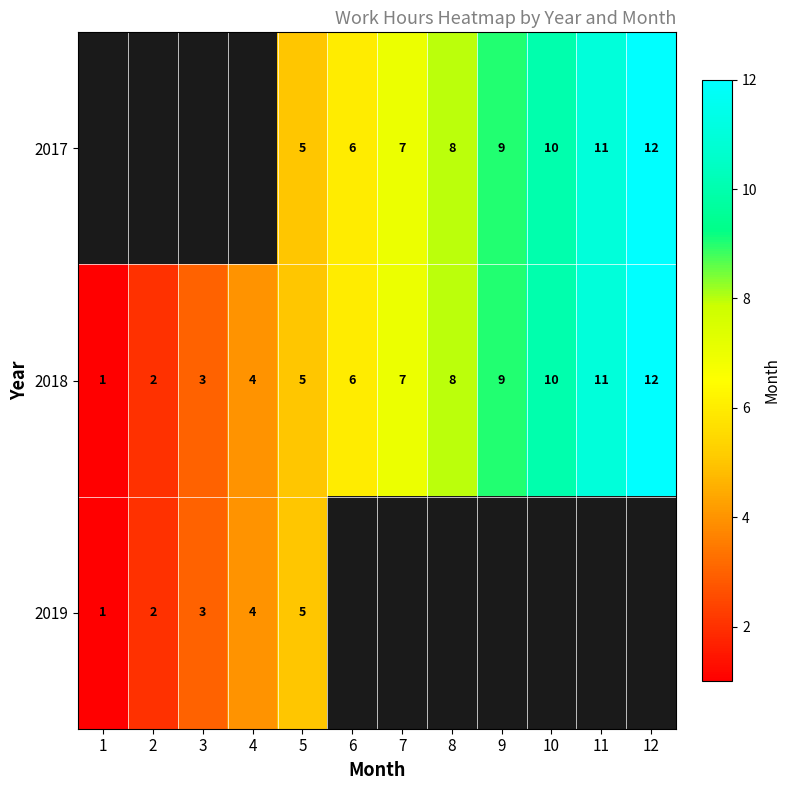

What is the difference between the maximum and minimum values in the 2018 series?

11